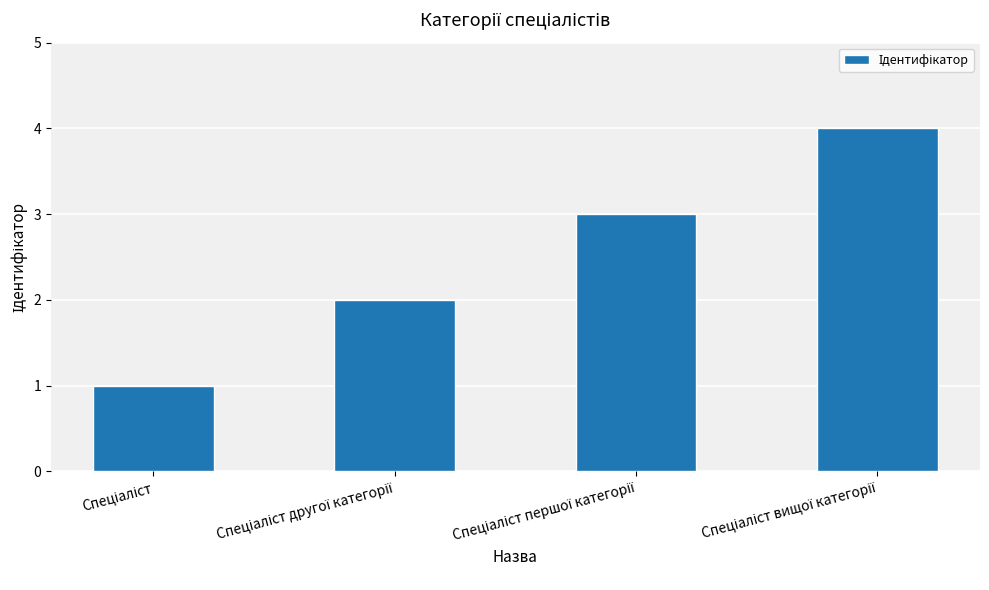

What is the greatest value displayed?

4